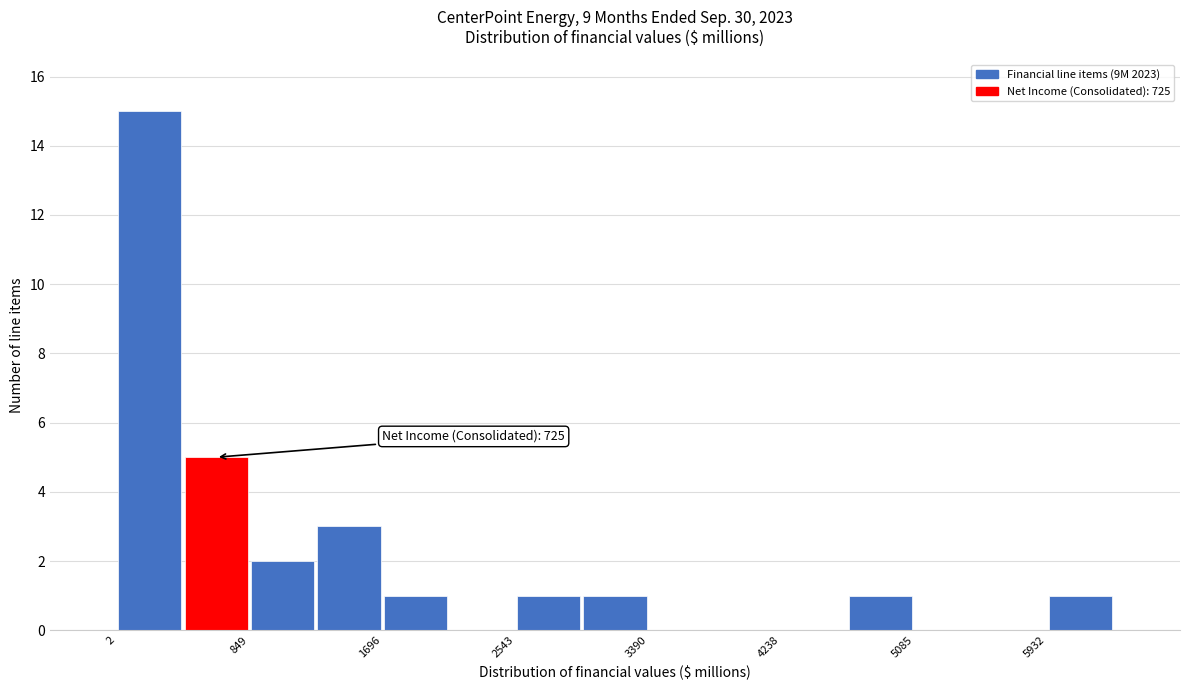

Which range on the x-axis has the tallest bar?

0 to 400